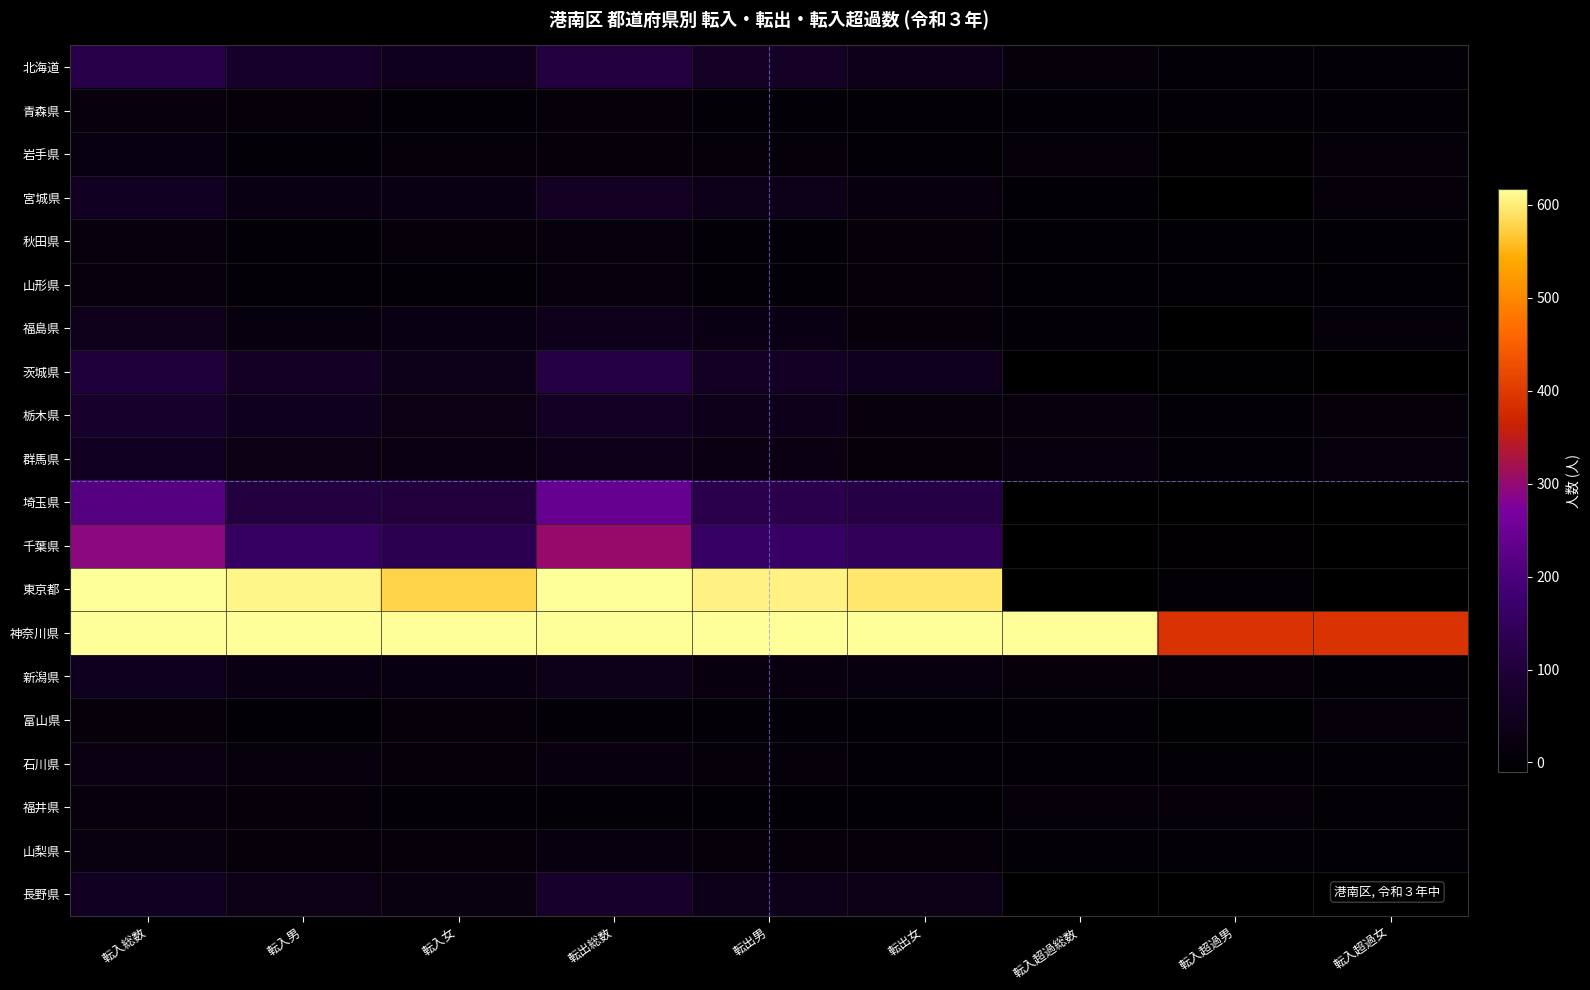

Reading left to right, transcribe all the data shown in this chart.

北海道: 転入総数=122	転入男=72	転入女=50	転出総数=108	転出男=66	転出女=42	転入超過総数=14	転入超過男=6	転入超過女=8
青森県: 転入総数=17	転入男=11	転入女=6	転出総数=11	転出男=8	転出女=3	転入超過総数=6	転入超過男=3	転入超過女=3
岩手県: 転入総数=22	転入男=8	転入女=14	転出総数=13	転出男=10	転出女=3	転入超過総数=9	転入超過男=-2	転入超過女=11
宮城県: 転入総数=59	転入男=30	転入女=29	転出総数=60	転出男=40	転出女=20	転入超過総数=-1	転入超過男=-10	転入超過女=9
秋田県: 転入総数=17	転入男=8	転入女=9	転出総数=16	転出男=7	転出女=9	転入超過総数=1	転入超過男=1	転入超過女=0
山形県: 転入総数=16	転入男=8	転入女=8	転出総数=16	転出男=7	転出女=9	転入超過総数=0	転入超過男=1	転入超過女=-1
福島県: 転入総数=47	転入男=19	転入女=28	転出総数=42	転出男=28	転出女=14	転入超過総数=5	転入超過男=-9	転入超過女=14
茨城県: 転入総数=101	転入男=61	転入女=40	転出総数=115	転出男=64	転出女=51	転入超過総数=-14	転入超過男=-3	転入超過女=-11
栃木県: 転入総数=79	転入男=48	転入女=31	転出総数=61	転出男=43	転出女=18	転入超過総数=18	転入超過男=5	転入超過女=13
群馬県: 転入総数=58	転入男=31	転入女=27	転出総数=38	転出男=27	転出女=11	転入超過総数=20	転入超過男=4	転入超過女=16
埼玉県: 転入総数=213	転入男=109	転入女=104	転出総数=242	転出男=128	転出女=114	転入超過総数=-29	転入超過男=-19	転入超過女=-10
千葉県: 転入総数=292	転入男=159	転入女=133	転出総数=304	転出男=161	転出女=143	転入超過総数=-12	転入超過男=-2	転入超過女=-10
東京都: 転入総数=1186	転入男=608	転入女=578	転出総数=1200	転出男=605	転出女=595	転入超過総数=-14	転入超過男=3	転入超過女=-17
神奈川県: 転入総数=6143	転入男=3067	転入女=3076	転出総数=5365	転出男=2678	転出女=2687	転入超過総数=778	転入超過男=389	転入超過女=389
新潟県: 転入総数=52	転入男=30	転入女=22	転出総数=40	転出男=21	転出女=19	転入超過総数=12	転入超過男=9	転入超過女=3
富山県: 転入総数=12	転入男=2	転入女=10	転出総数=8	転出男=7	転出女=1	転入超過総数=4	転入超過男=-5	転入超過女=9
石川県: 転入総数=27	転入男=18	転入女=9	転出総数=20	転出男=14	転出女=6	転入超過総数=7	転入超過男=4	転入超過女=3
福井県: 転入総数=16	転入男=11	転入女=5	転出総数=3	転出男=2	転出女=1	転入超過総数=13	転入超過男=9	転入超過女=4
山梨県: 転入総数=24	転入男=14	転入女=10	転出総数=21	転出男=10	転出女=11	転入超過総数=3	転入超過男=4	転入超過女=-1
長野県: 転入総数=55	転入男=32	転入女=23	転出総数=74	転出男=39	転出女=35	転入超過総数=-19	転入超過男=-7	転入超過女=-12